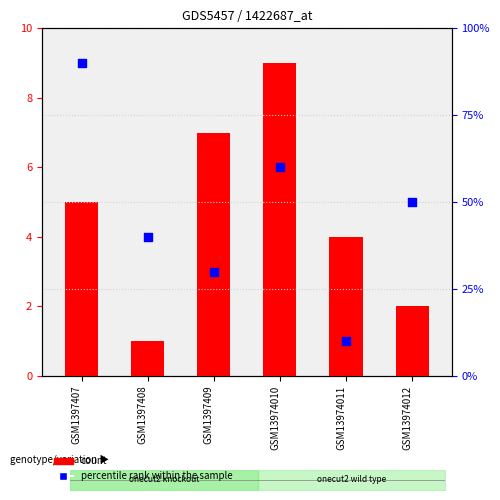

Which series has the widest spread of Y values?

percentile rank within the sample